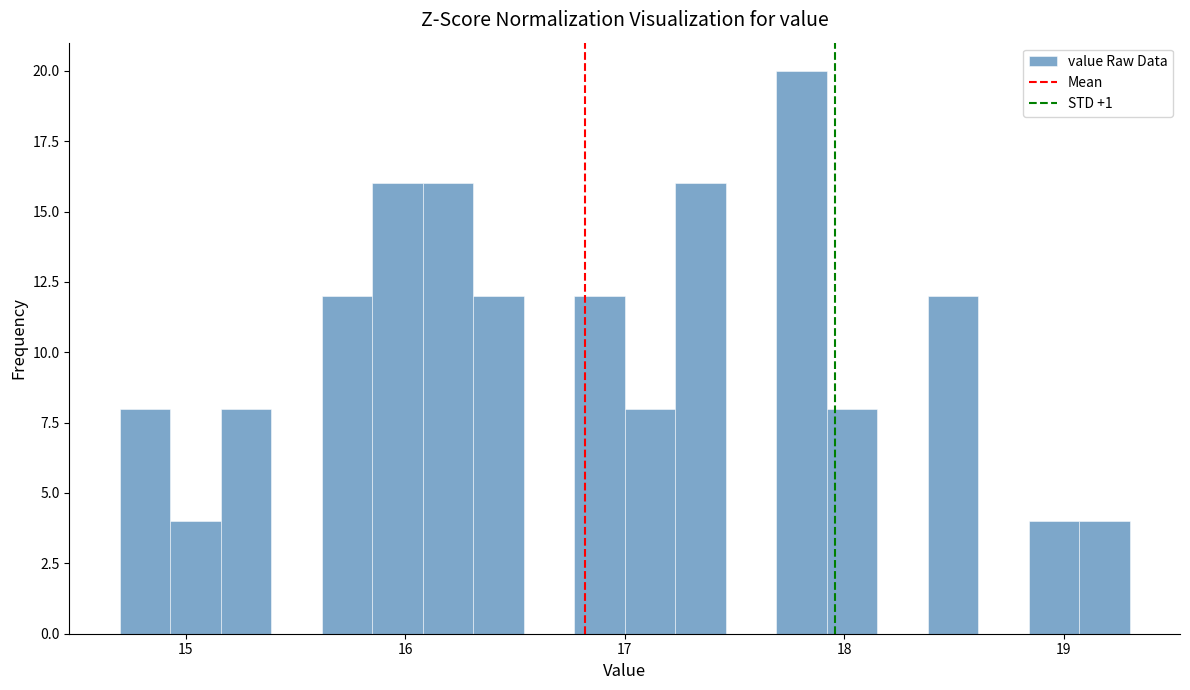

Around what value on the x-axis is the tallest bar? Give the approximate position of its centre, as read against the axis.

17.8